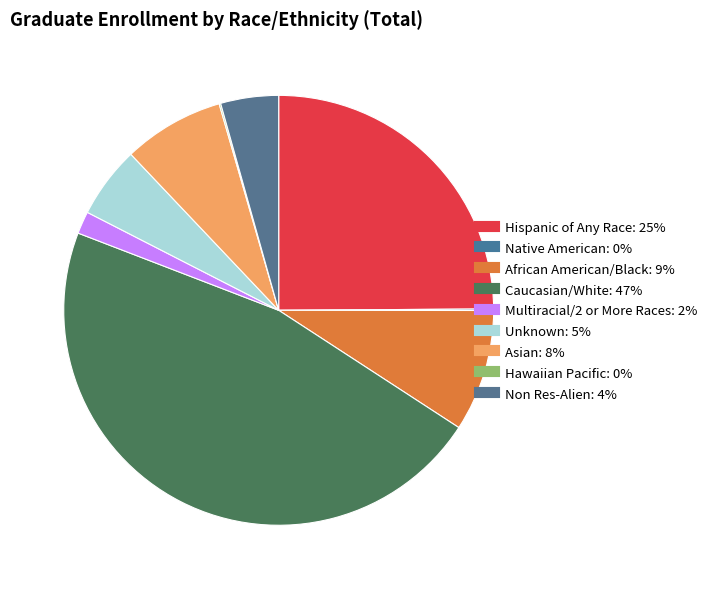

To the nearest percent, what is the difference between the largest and smallest slice percentages?

47%